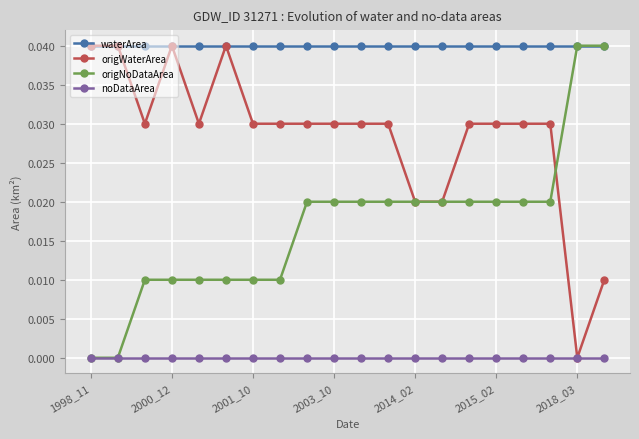

Rank the series by their average value, from lowest to highest.

noDataArea, origNoDataArea, origWaterArea, waterArea